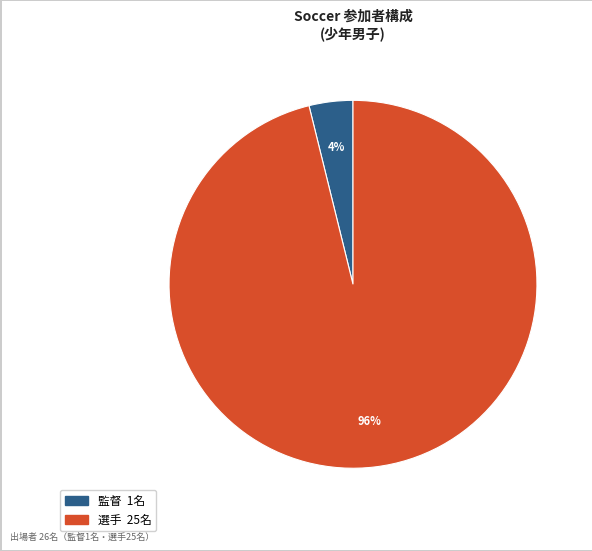

Combined, do 監督 and 選手 account for over 50%?

Yes